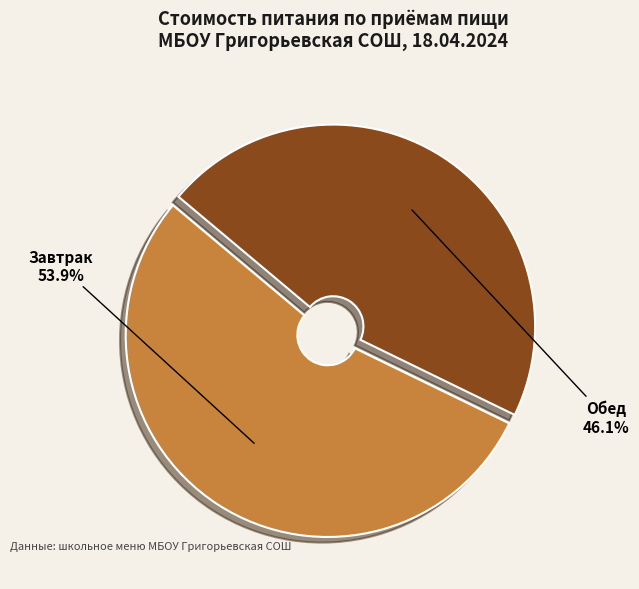

How many slices are in this pie chart?

2